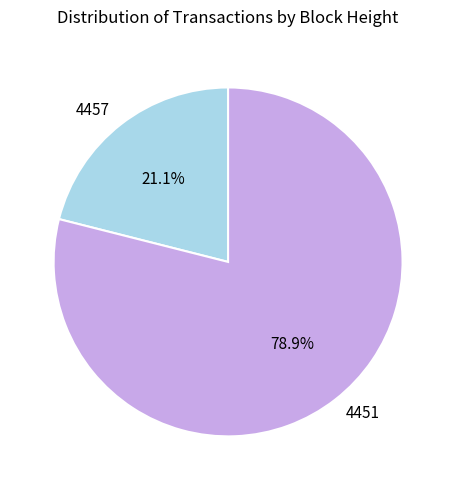

Does any single category account for the majority?

Yes